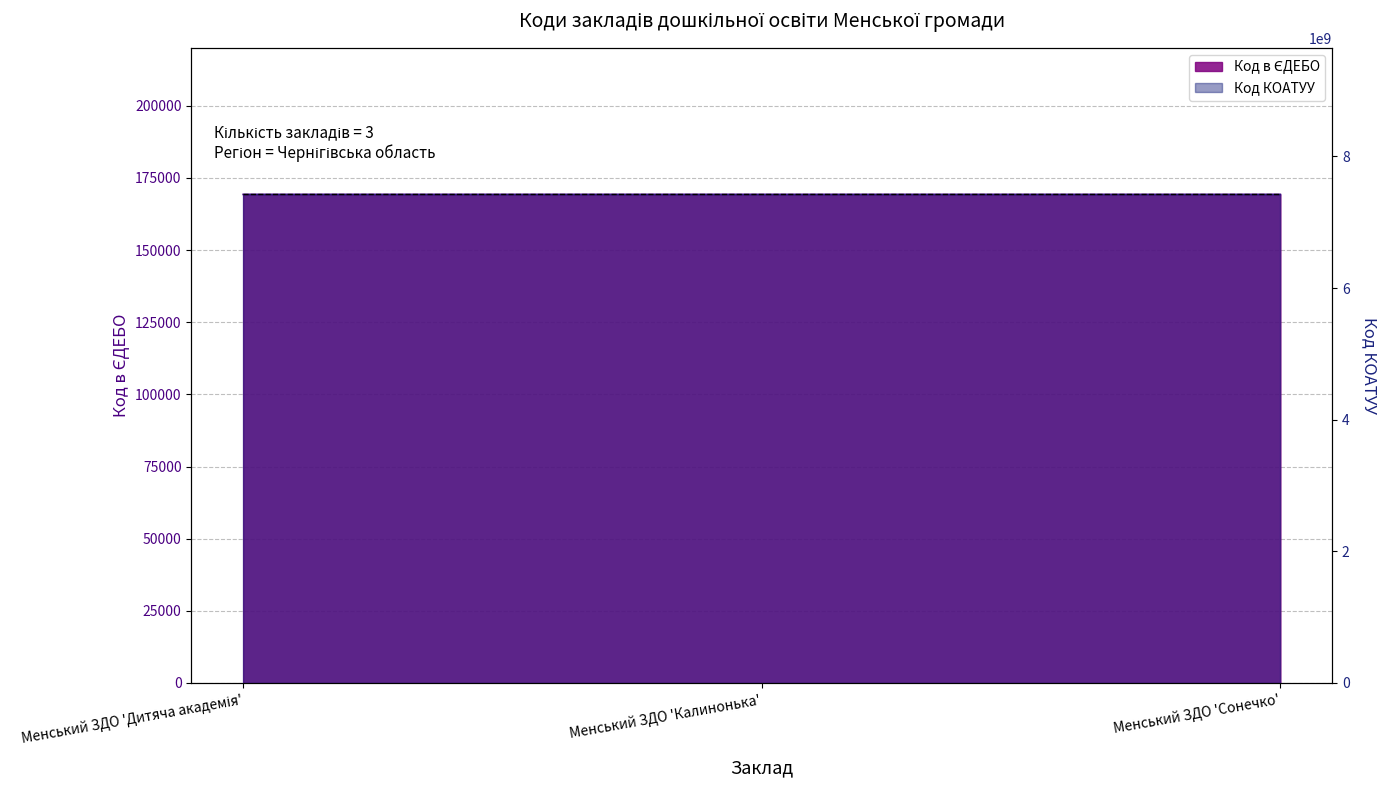

The value at Менський ЗДО 'Сонечко' is 96959. True or false?

False